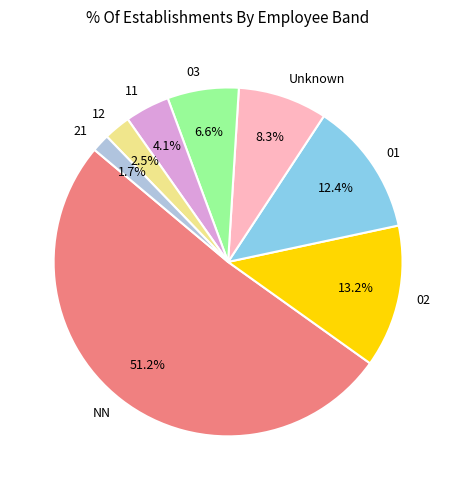

True or false: 03 accounts for 1% of the total.

False